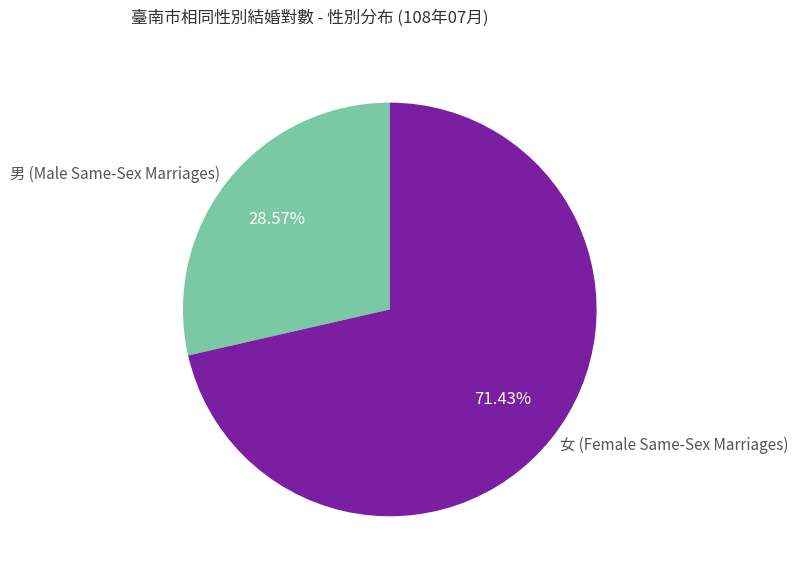

Count the number of slices in the pie.

2